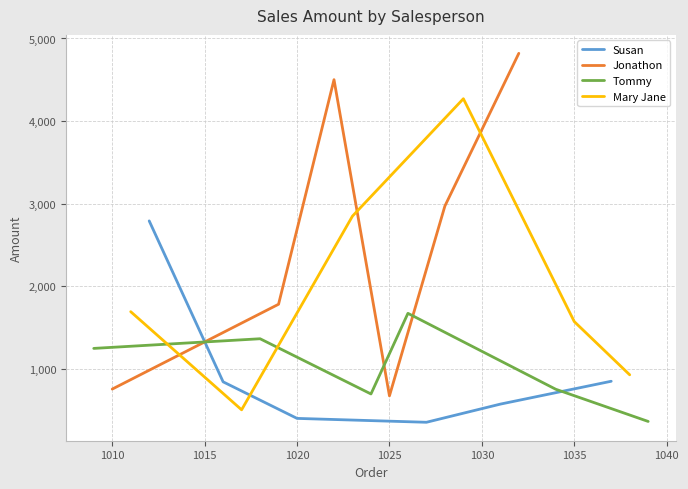

What is the maximum value for Susan?

2790